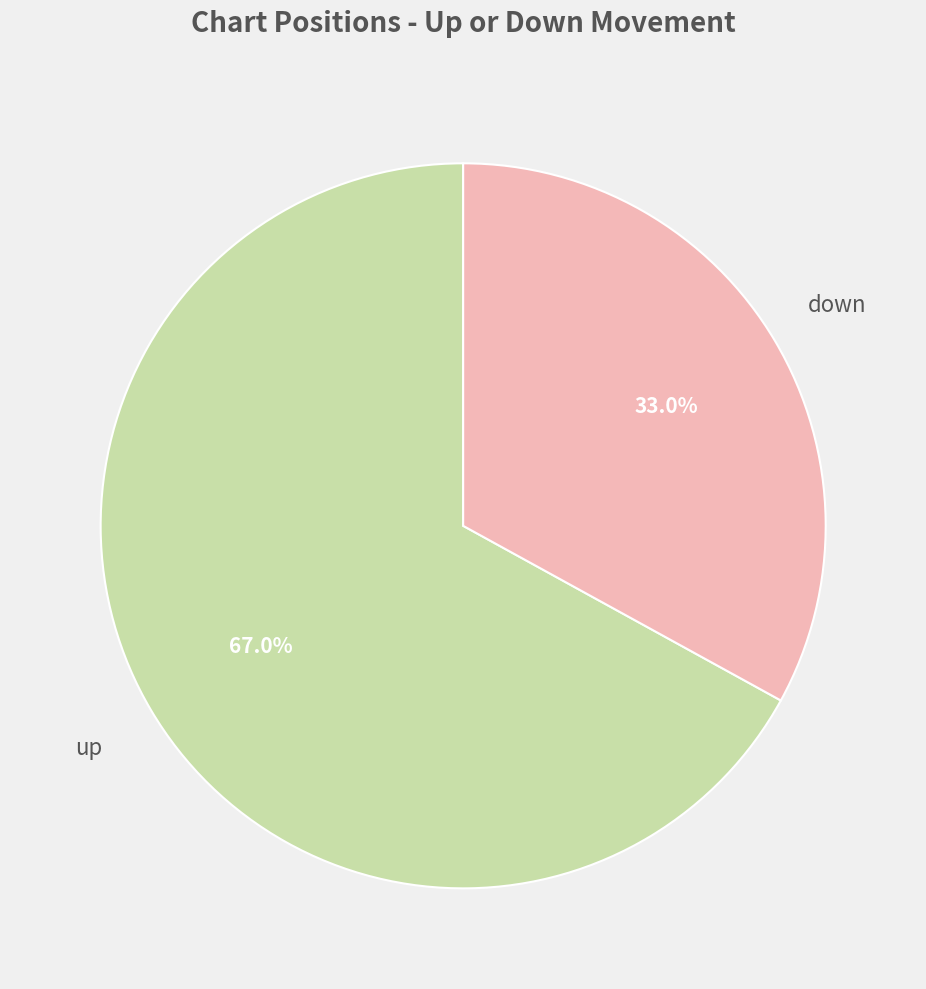

What is the largest slice in the pie chart?

up